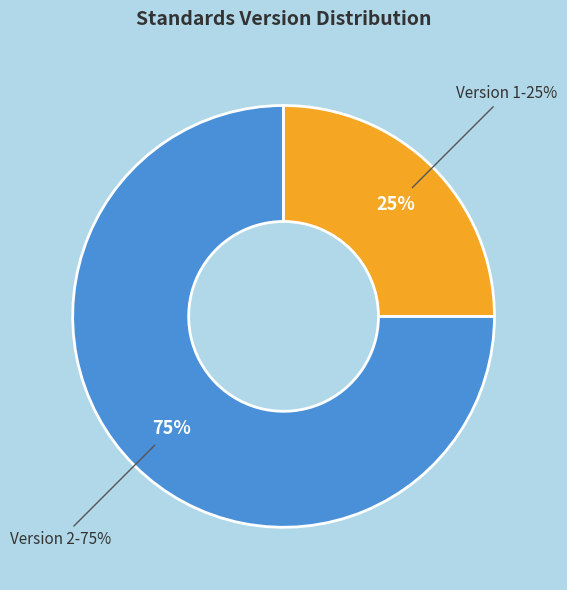

True or false: WWHV095268 accounts for 23% of the total.

False